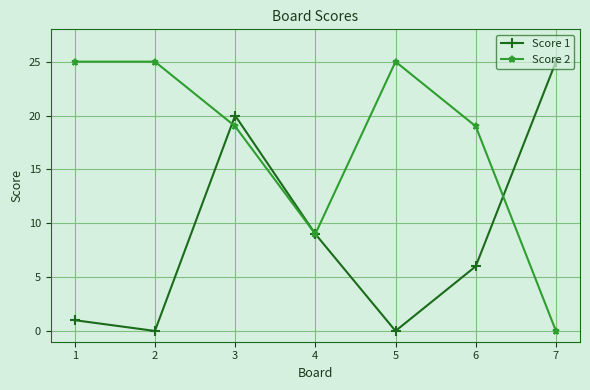

What is the difference between the second highest and second lowest values in the Score 1 series?

20